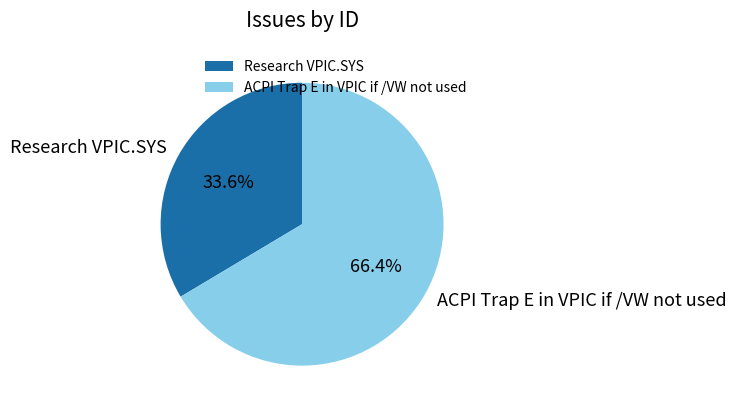

What is the smallest slice in the pie chart?

Research VPIC.SYS